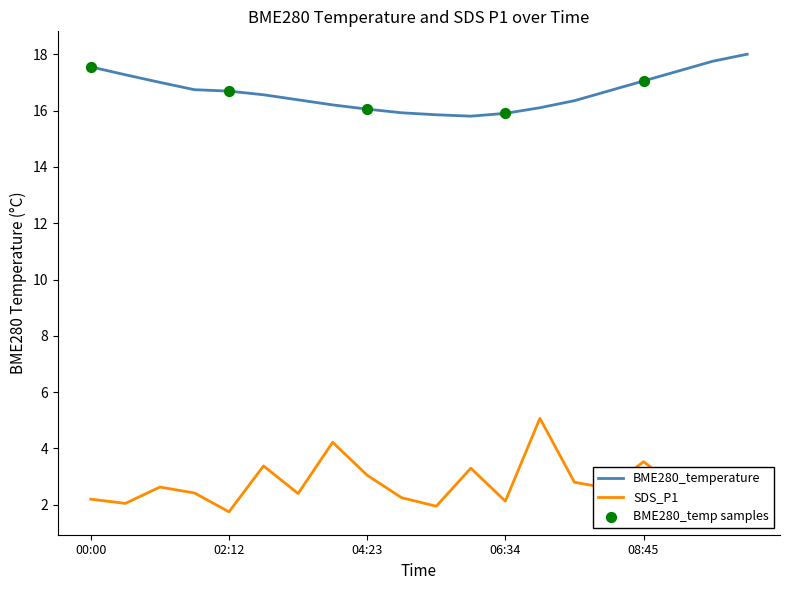

Which series has the largest total across all categories?

BME280_temperature